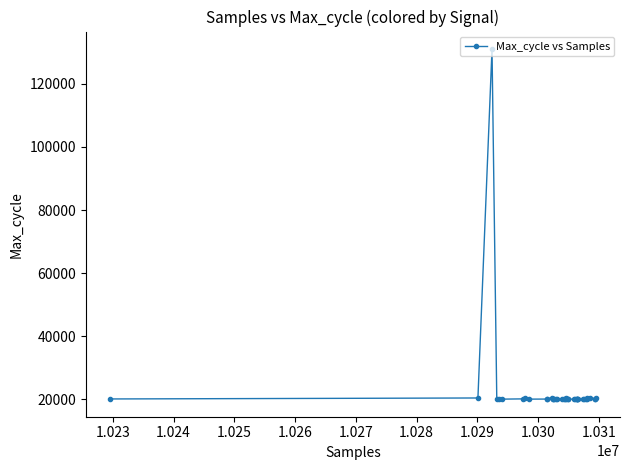

What is the smallest value displayed?

20010